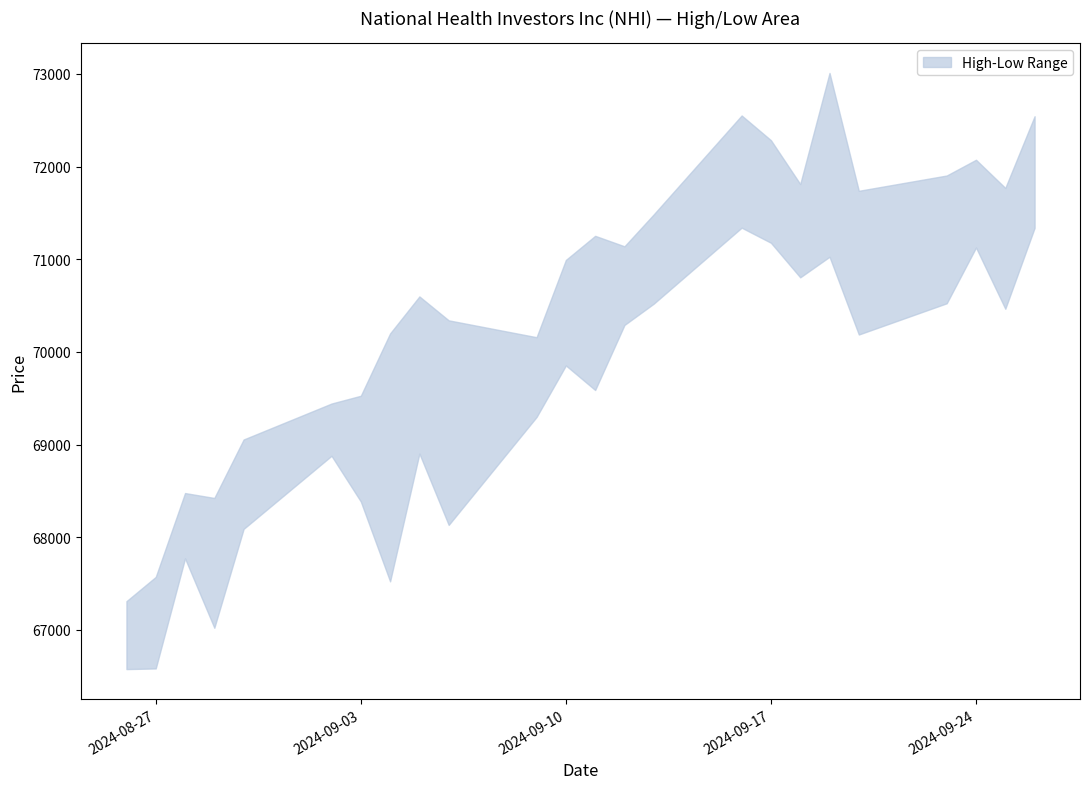

True or false: Low and High intersect in this chart.

False